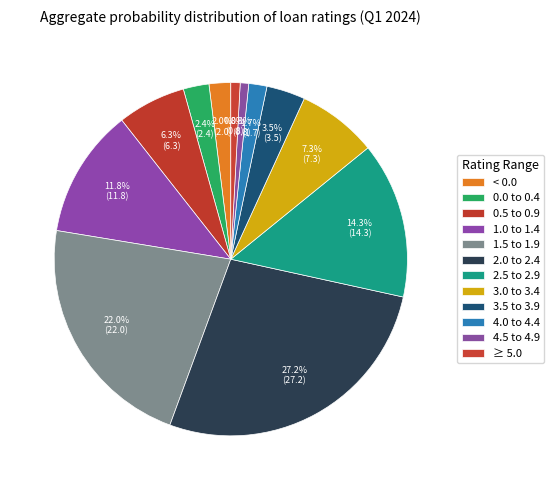

What is the ratio of the value at 2.0 to 2.4 to the value at 1.5 to 1.9?

1.2